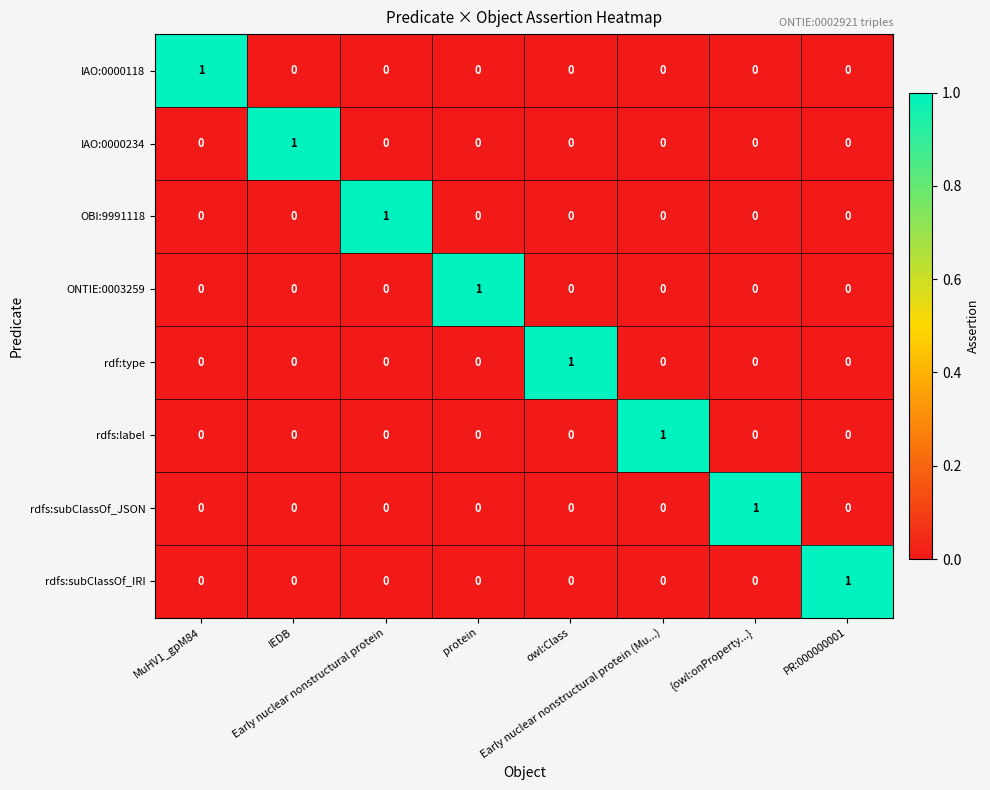

At how many categories does at least one series exceed 0?

8